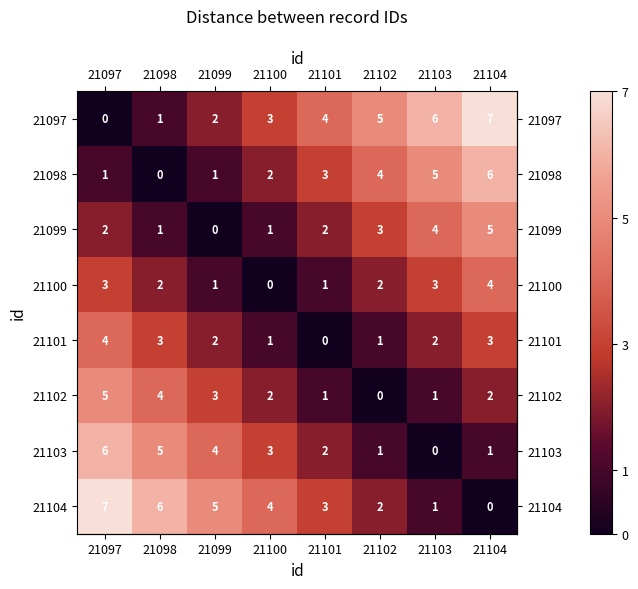

At which label does 21097 reach its minimum?

21097